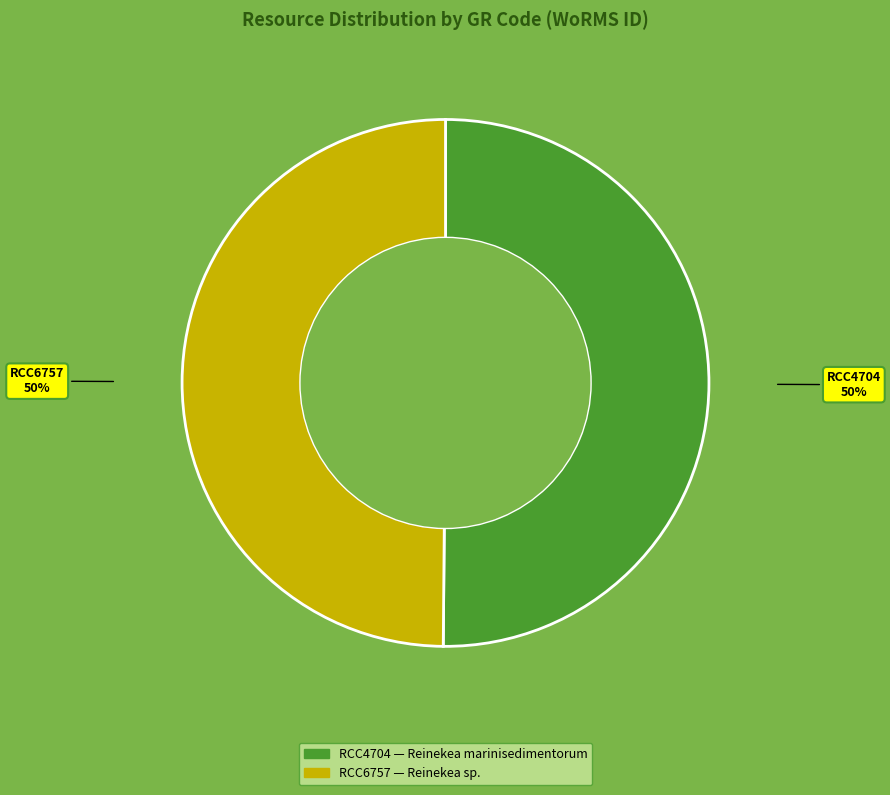

What percentage is the RCC4704 slice, to the nearest percent?

50%